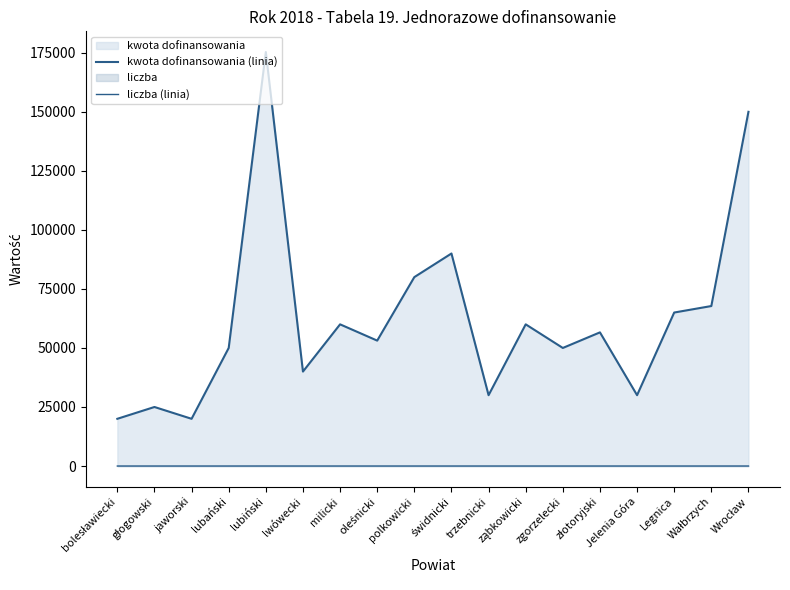

What is the label of the 14th point from the right?

lubiński